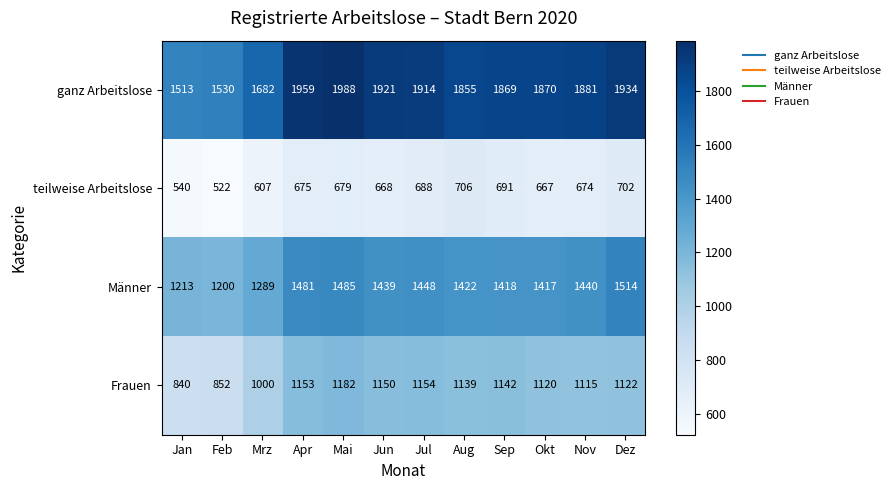

What is the lowest value of the Frauen series?

840